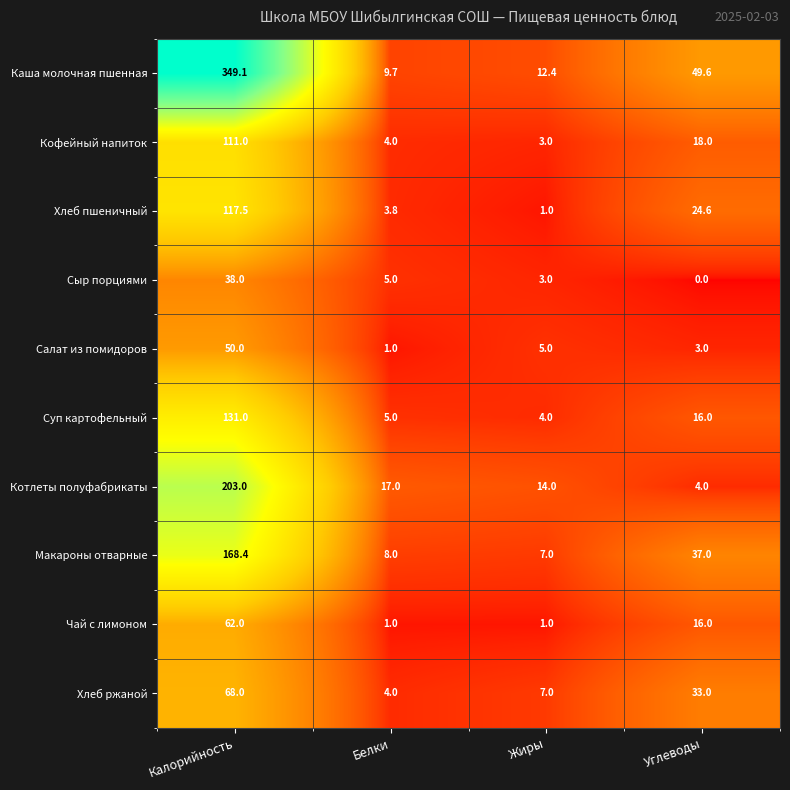

At how many categories does at least one series exceed 298?

1